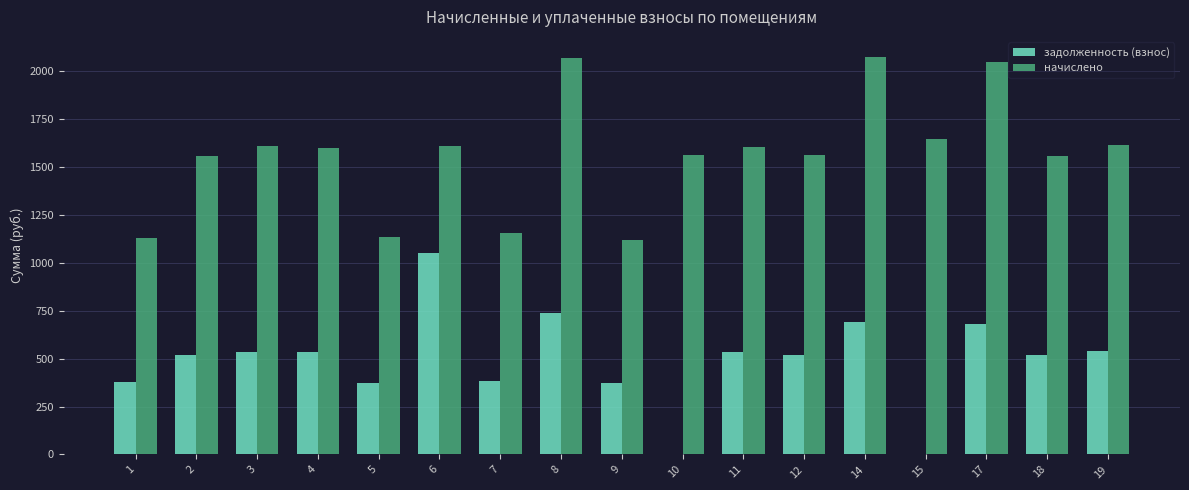

What is the total value across all series at 9?

1489.4